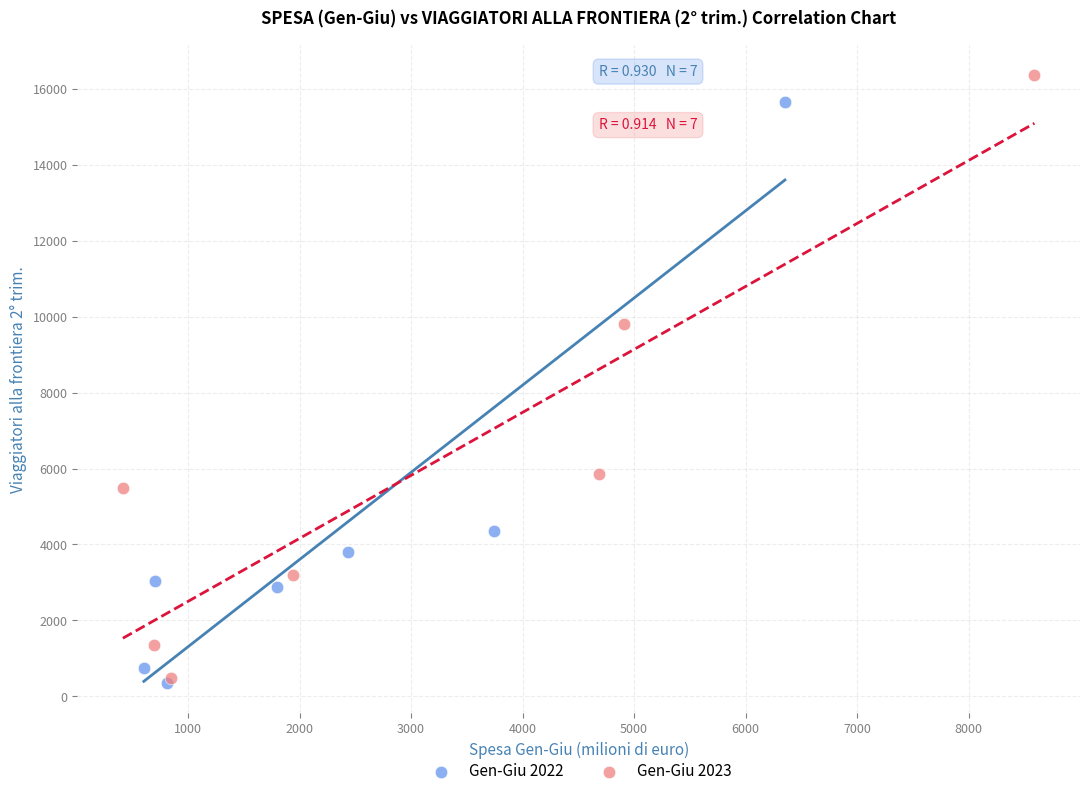

Which series has the widest spread of Y values?

Gen-Giu 2023